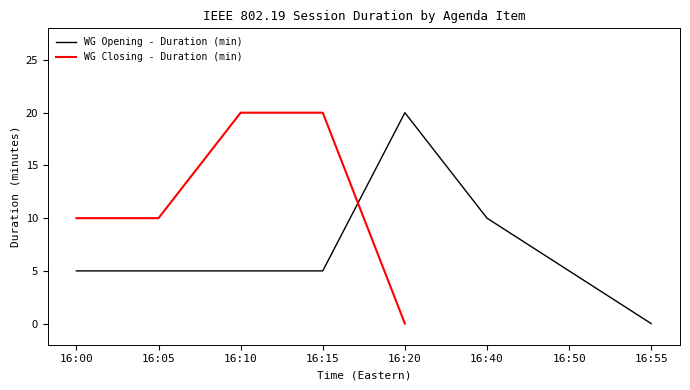

At which label does WG Closing - Duration (min) reach its minimum?

16:20